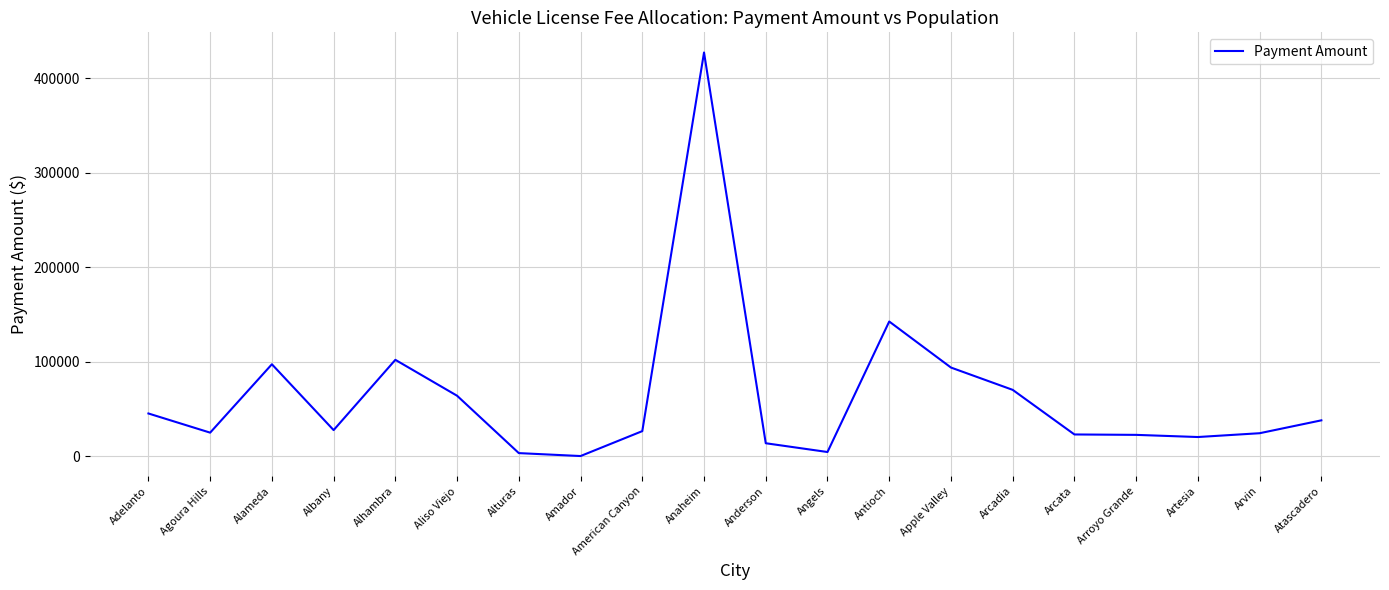

What value does the data have at Arroyo Grande?

22647.6